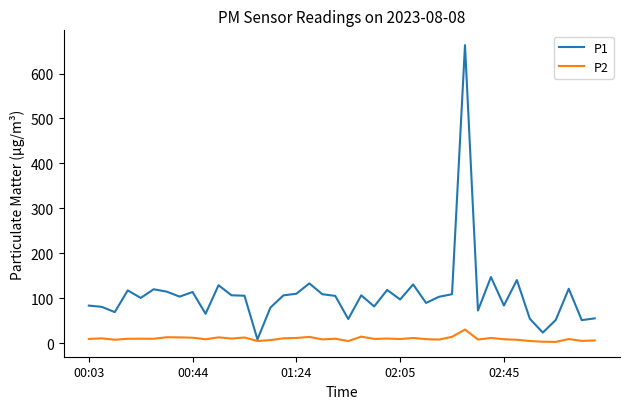

True or false: P2 has more than 1 interior local peaks.

True